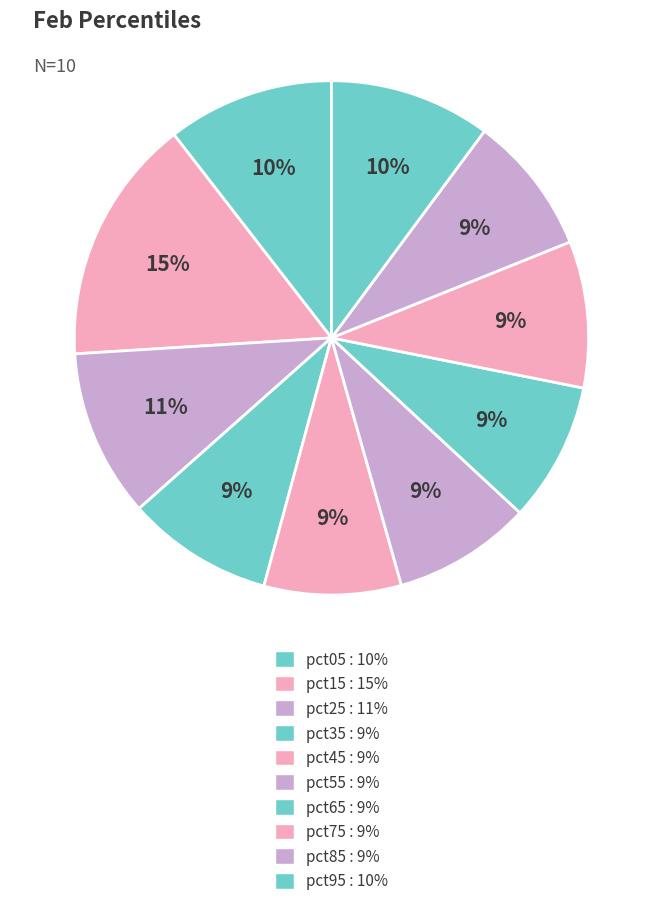

To the nearest percent, what percentage of the pie is pct95?

10%